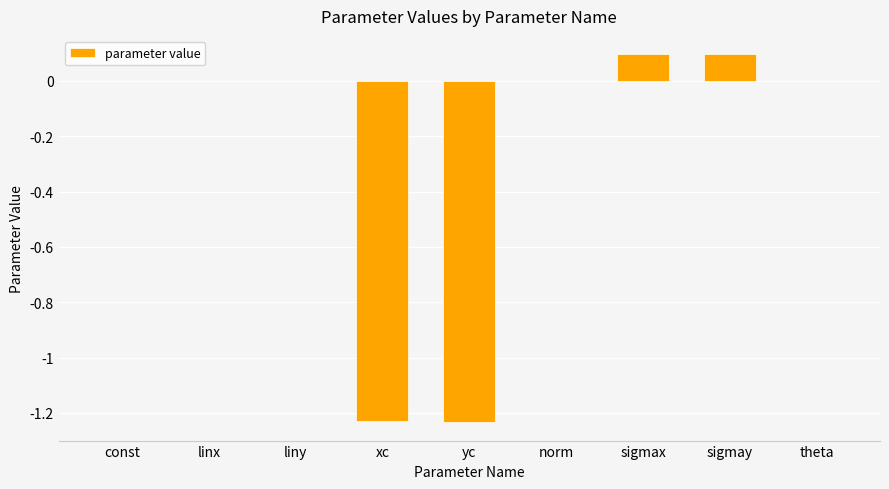

Are the bars horizontal?

No